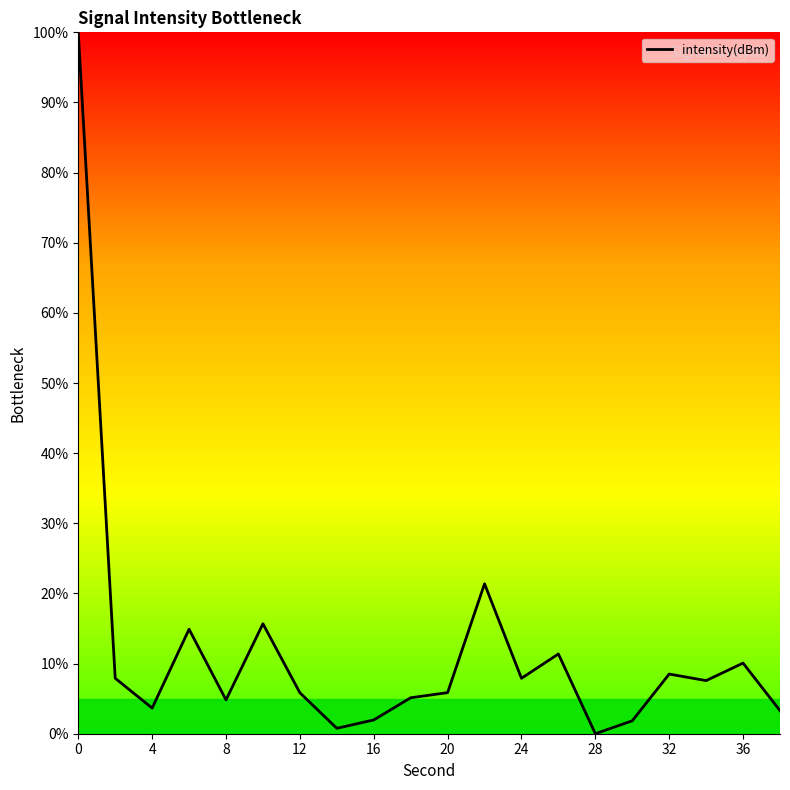

What is the greatest value displayed?

100.0